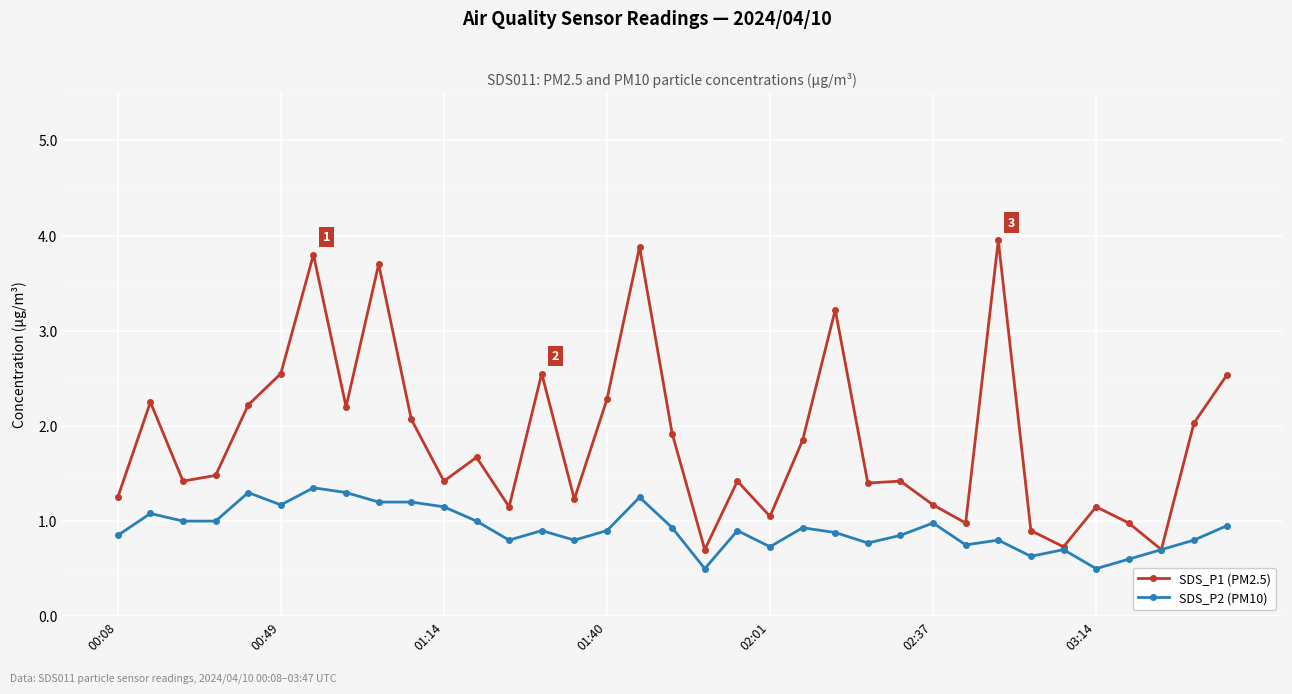

List the series in order of their peak value, highest first.

SDS_P1 (PM2.5), SDS_P2 (PM10)